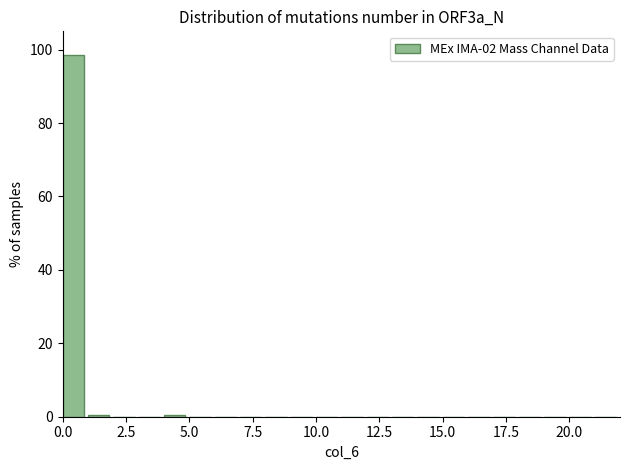

Around what value on the x-axis is the tallest bar? Give the approximate position of its centre, as read against the axis.

0.5